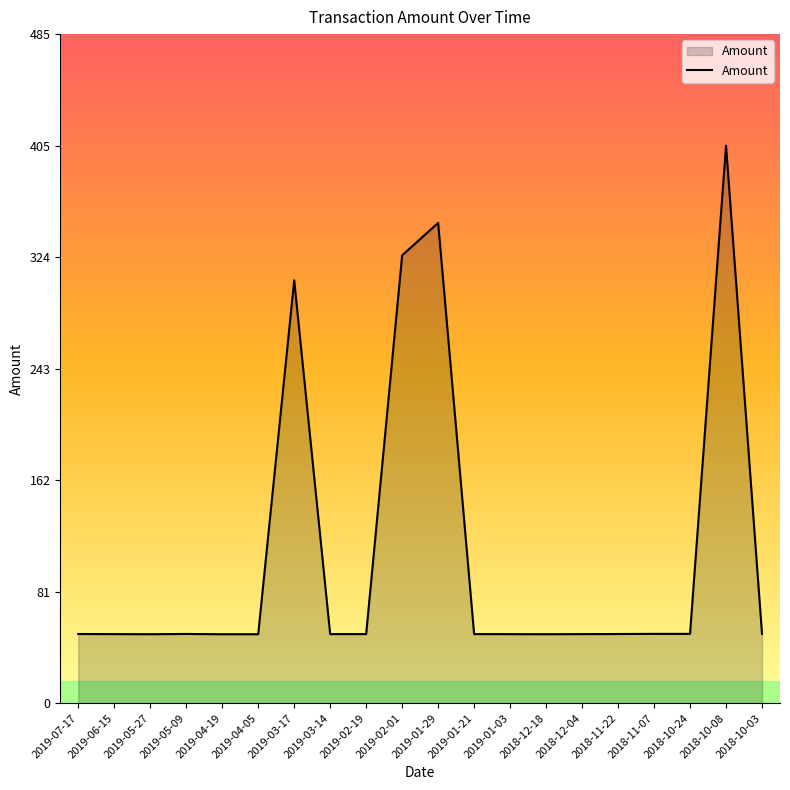

What position from the right is 2019-04-05?

15